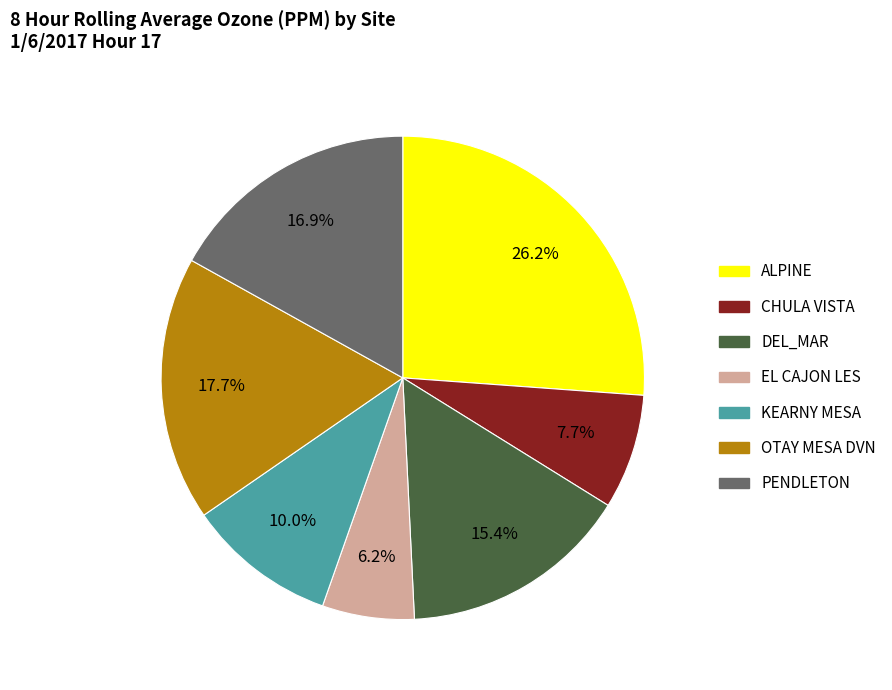

Does PENDLETON account for over 50% of the chart?

No